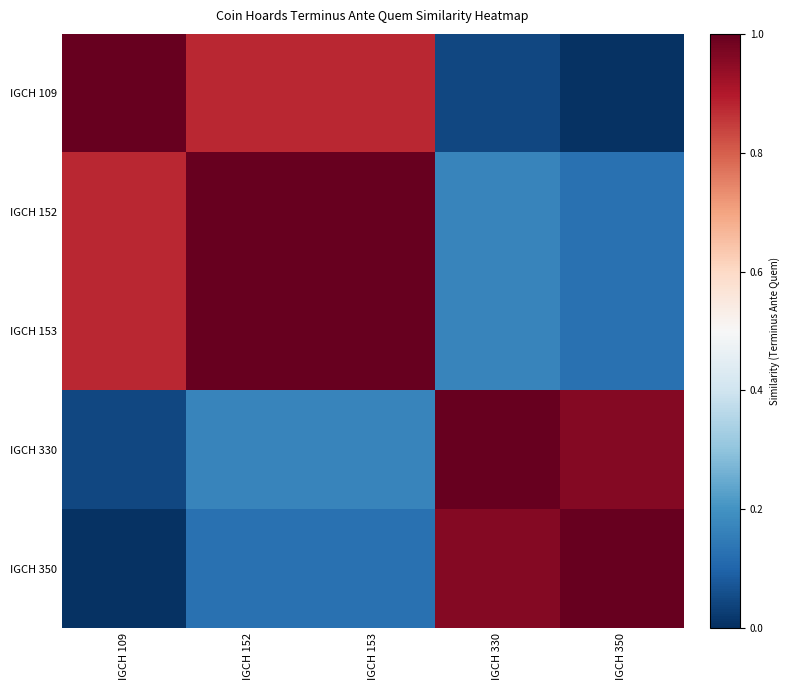

Which series has the widest spread of values?

IGCH 109